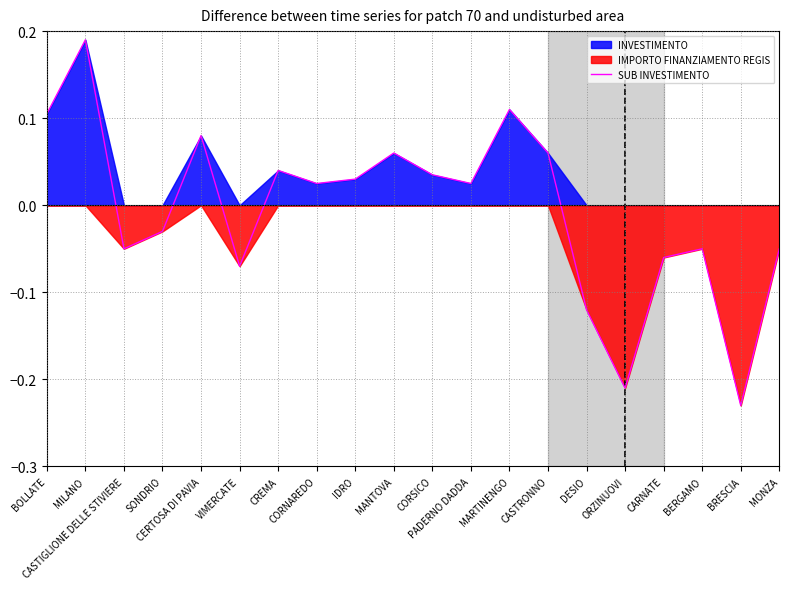

What is the difference between the maximum and minimum values?

0.4